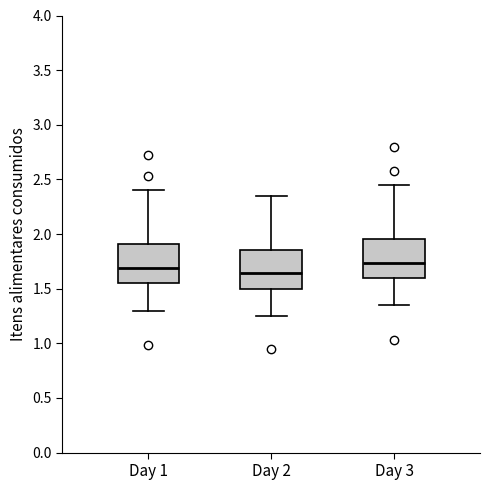

Reading left to right, transcribe this box plot: for each box, give where its median line is, the range the box spans, and where its two whiskers end, as read against the y-axis. The values are not printed on the chart, so give them approximately, as read against the axis.

Day 1: median 1.70, box 1.55 to 1.90, whiskers 1.30 to 2.40
Day 2: median 1.65, box 1.50 to 1.85, whiskers 1.25 to 2.35
Day 3: median 1.75, box 1.60 to 1.95, whiskers 1.35 to 2.45